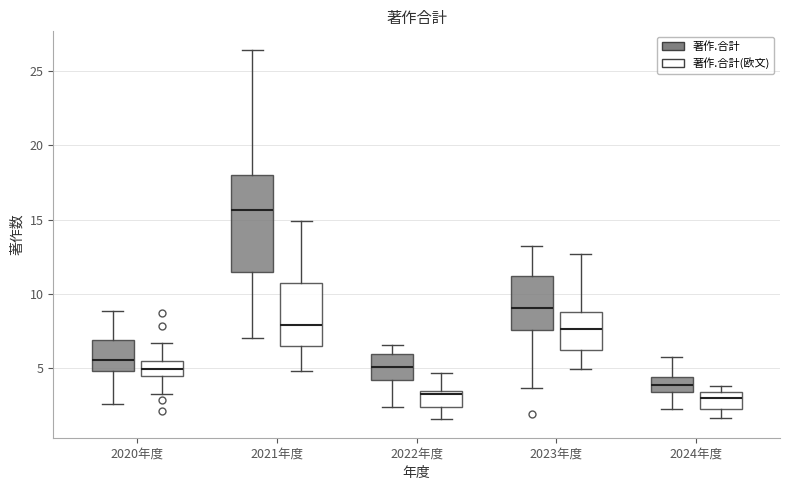

Reading left to right, read every box against the y-axis: the position of its median line, the range the box covers, and the ends of its whiskers. The values are not printed on the chart, so give them approximately, as read against the axis.

2020年度 (著作.合計): median 5.5, box 5.0 to 7.0, whiskers 2.5 to 9.0
2020年度 (著作.合計(欧文)): median 5.0, box 4.5 to 5.5, whiskers 3.0 to 6.5
2021年度 (著作.合計): median 15.5, box 11.5 to 18.0, whiskers 7.0 to 26.5
2021年度 (著作.合計(欧文)): median 8.0, box 6.5 to 10.5, whiskers 5.0 to 15.0
2022年度 (著作.合計): median 5.0, box 4.0 to 6.0, whiskers 2.5 to 6.5
2022年度 (著作.合計(欧文)): median 3.0, box 2.5 to 3.5, whiskers 1.5 to 4.5
2023年度 (著作.合計): median 9.0, box 7.5 to 11.0, whiskers 3.5 to 13.0
2023年度 (著作.合計(欧文)): median 7.5, box 6.0 to 9.0, whiskers 5.0 to 12.5
2024年度 (著作.合計): median 4.0, box 3.5 to 4.5, whiskers 2.0 to 6.0
2024年度 (著作.合計(欧文)): median 3.0, box 2.0 to 3.5, whiskers 1.5 to 4.0